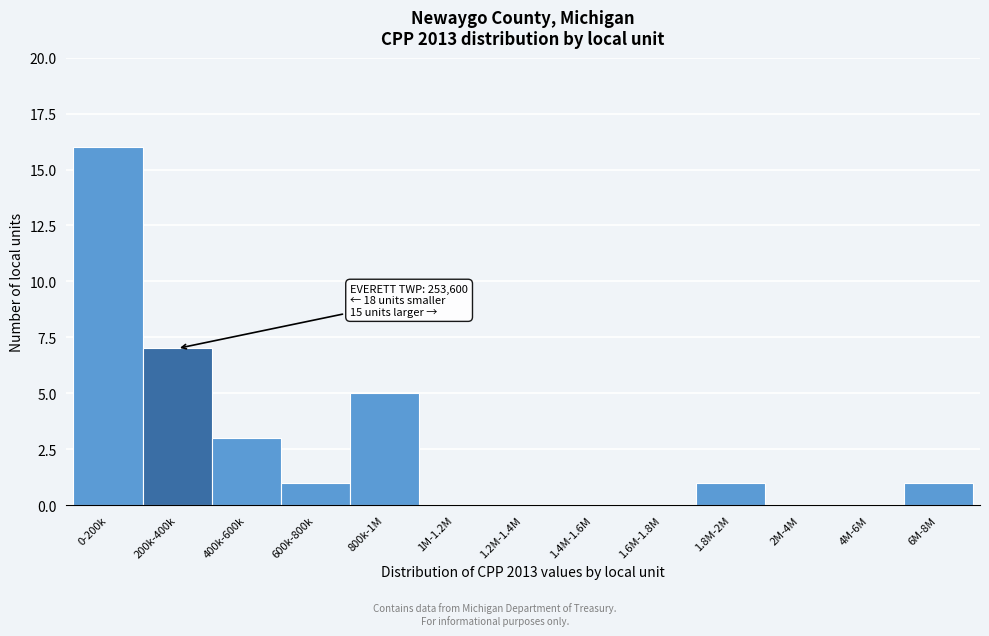

Reading right to left, what are all the values shown in this chart?

6M-8M=1	4M-6M=0	2M-4M=0	1.8M-2M=1	1.6M-1.8M=0	1.4M-1.6M=0	1.2M-1.4M=0	1M-1.2M=0	800k-1M=5	600k-800k=1	400k-600k=3	200k-400k=7	0-200k=16